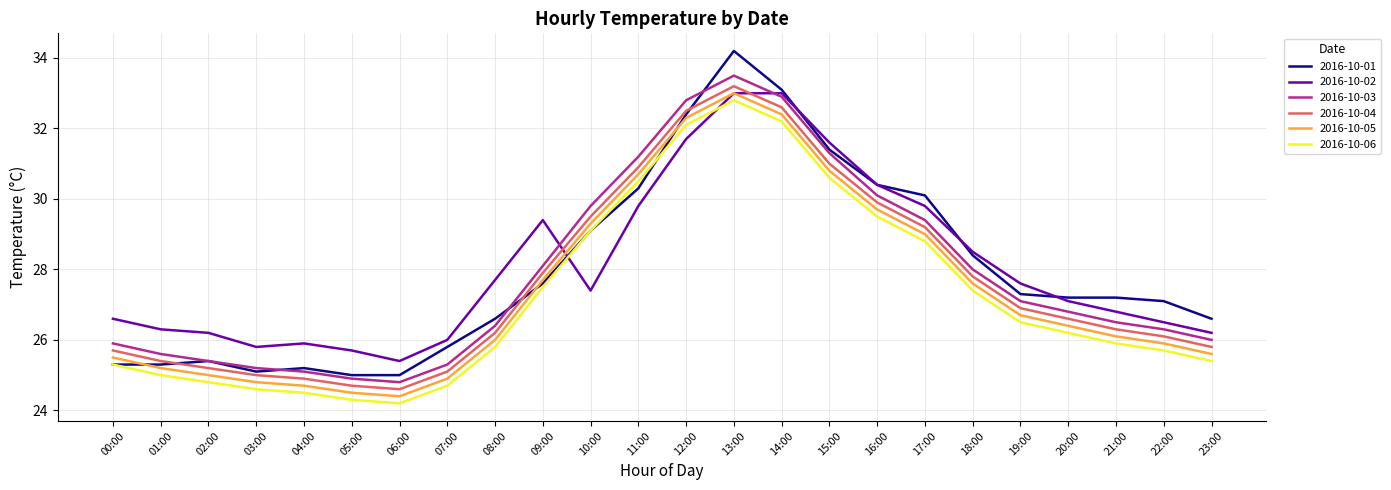

At which category does the chart reach its peak across all series?

13:00